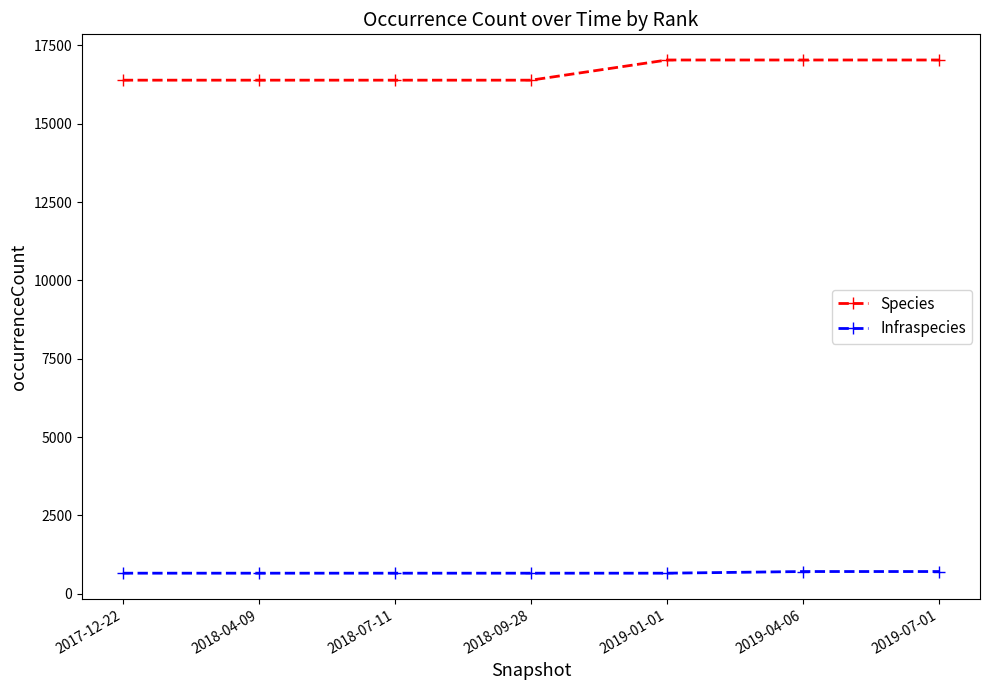

What is the sum of all Species values?

116669